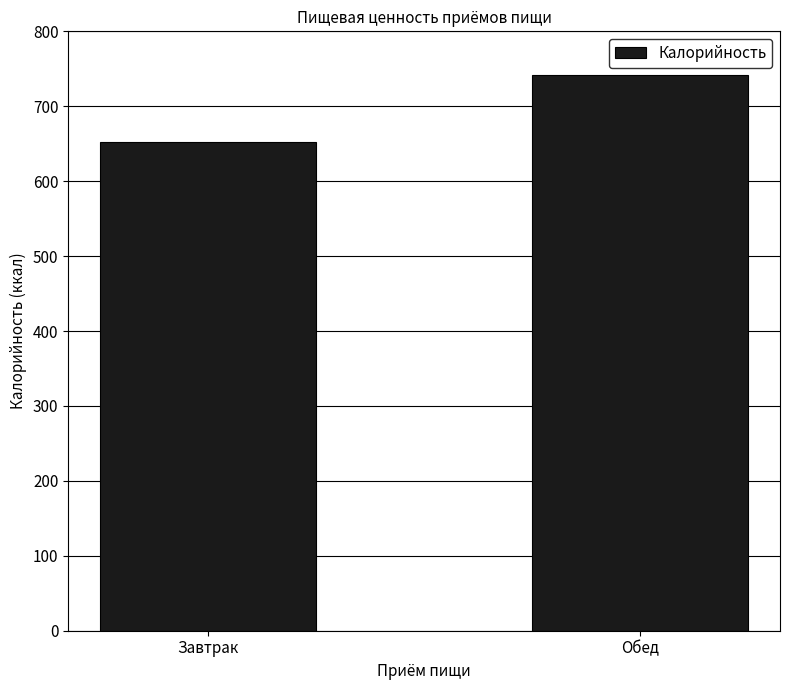

At which label is the value closest to 697?

Завтрак